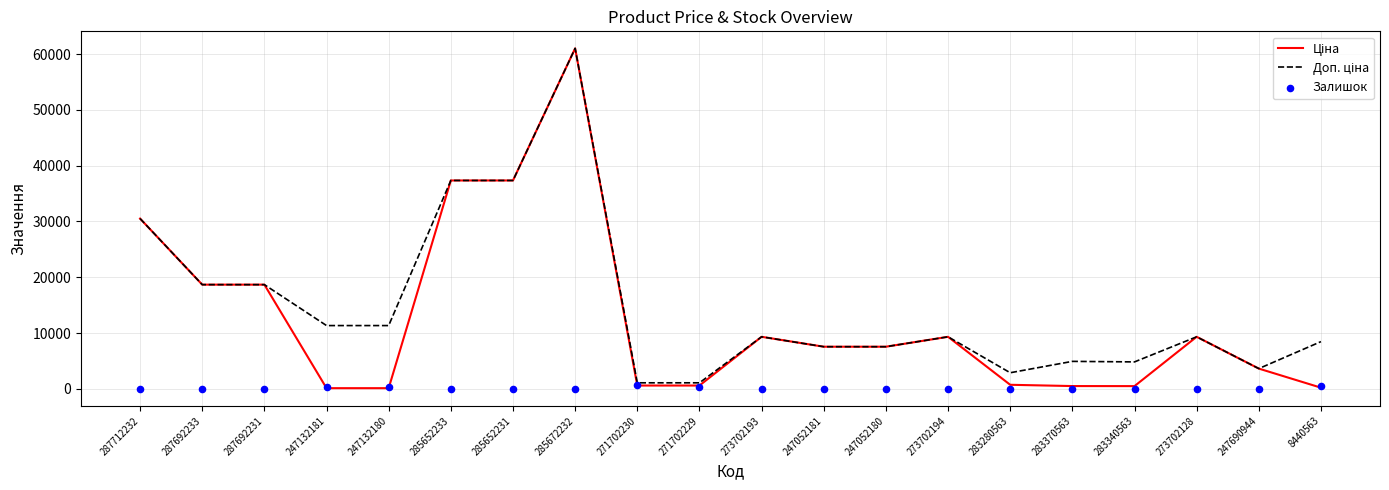

At how many categories does at least one series exceed 11486?

6